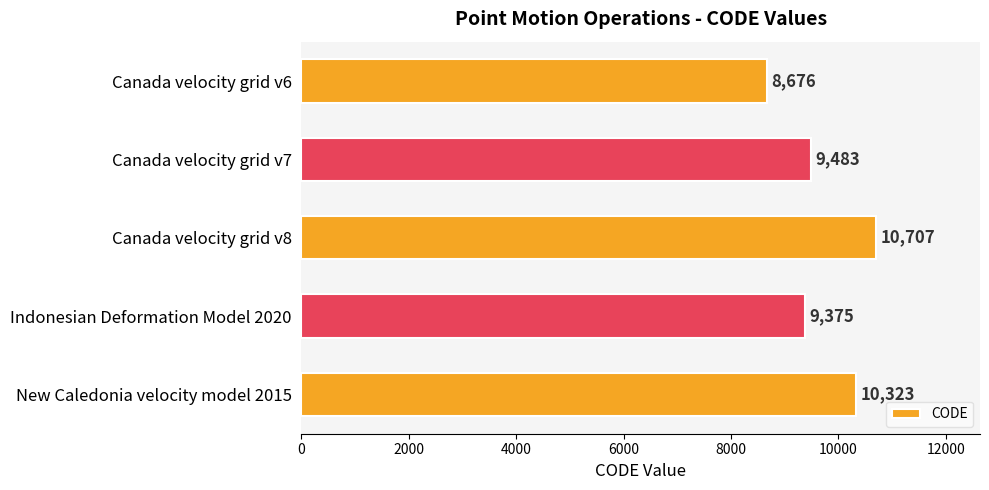

Where is the data nearest to the value 9691?

Canada velocity grid v7